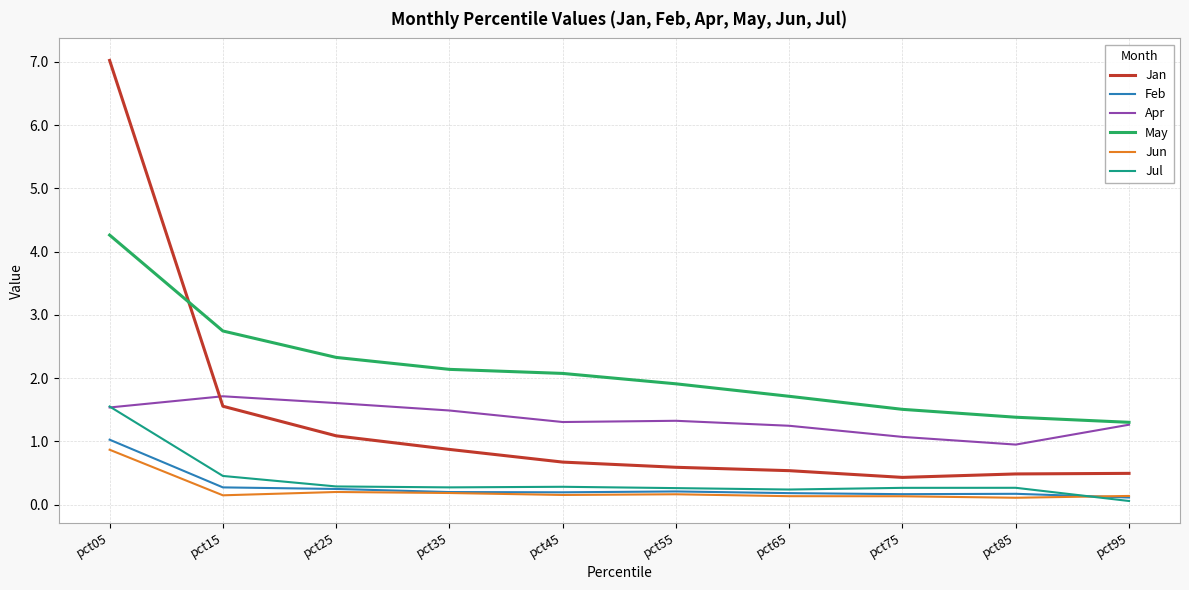

The value of Jan at pct15 is 1.6. True or false?

True